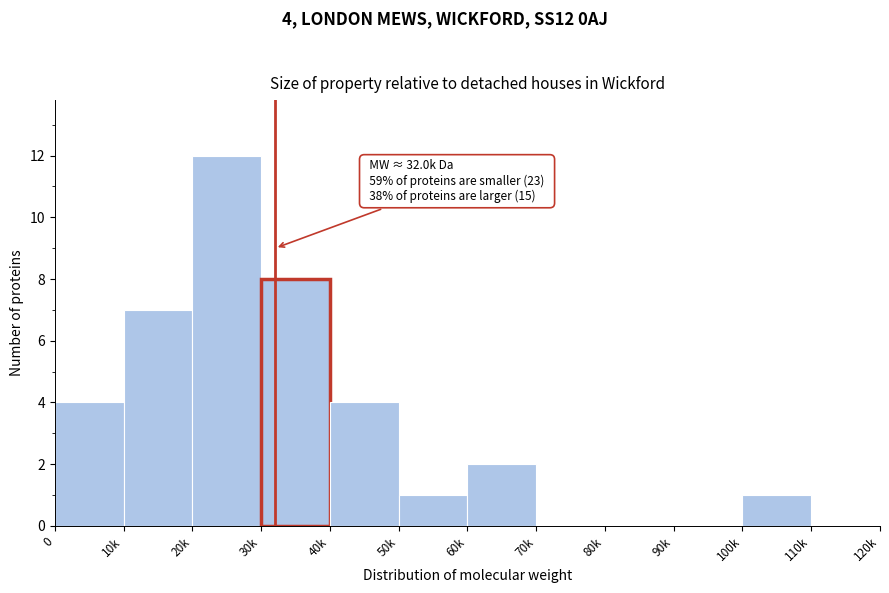

Reading left to right, list all the values displayed in this chart.

0=4	10k=7	20k=12	30k=8	40k=4	50k=1	60k=2	70k=0	80k=0	90k=0	100k=1	110k=0